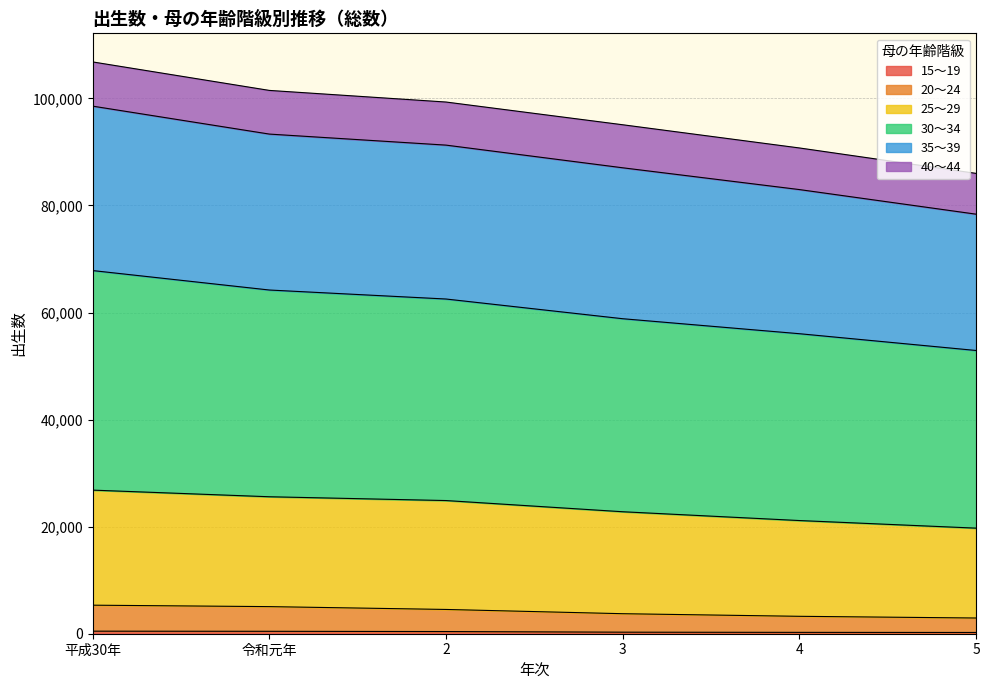

Does the chart display data point markers on the line(s)?

No